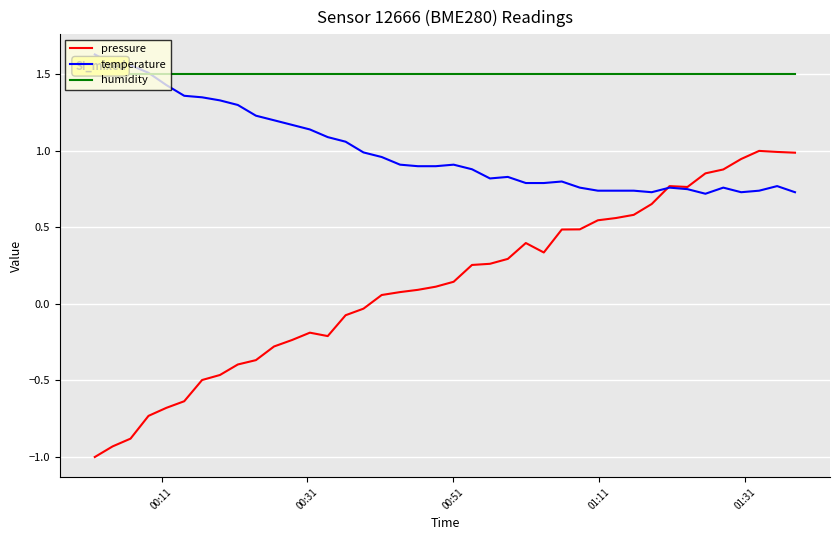

How many negative values does the pressure series have?

16